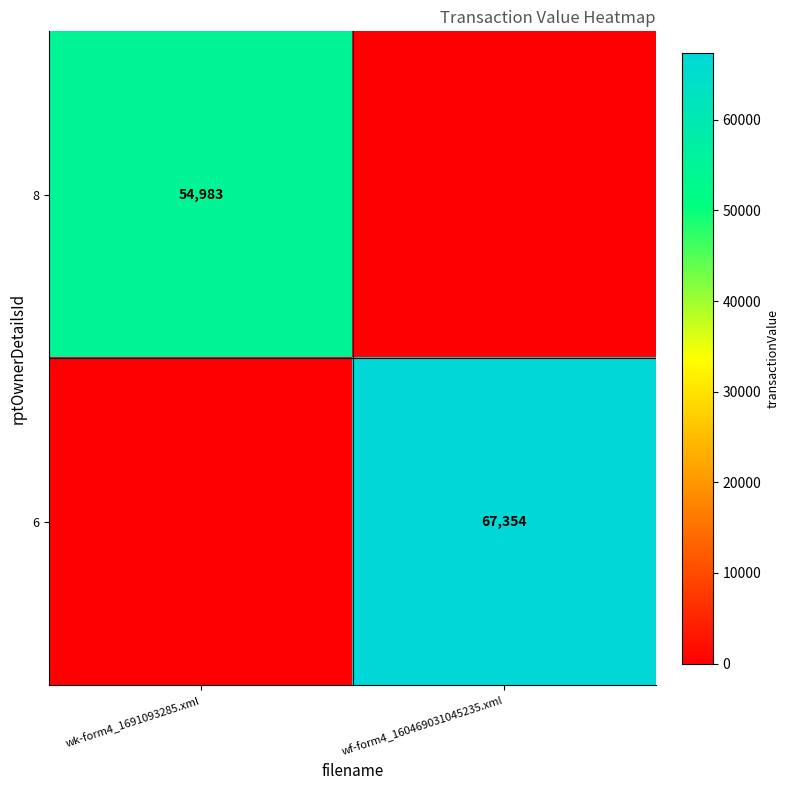

At how many categories does at least one series exceed 3806?

2